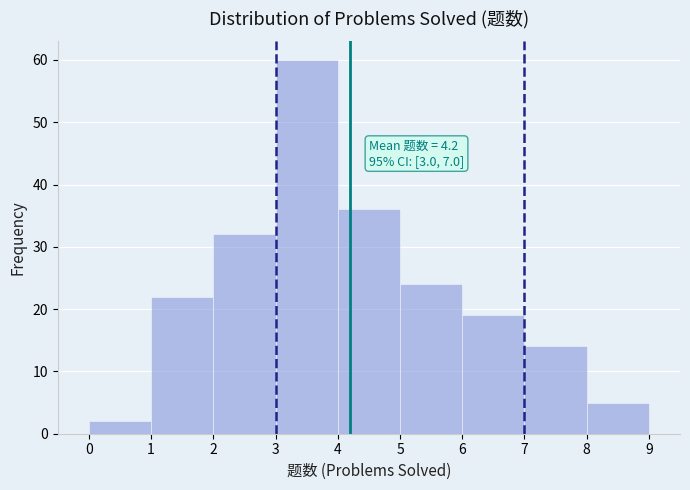

Which range on the x-axis has the tallest bar?

3 to 4